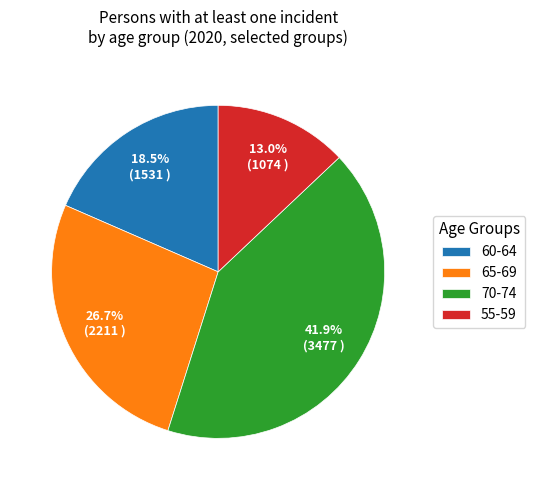

Is the sum of 55-59 and 65-69 greater than half?

No